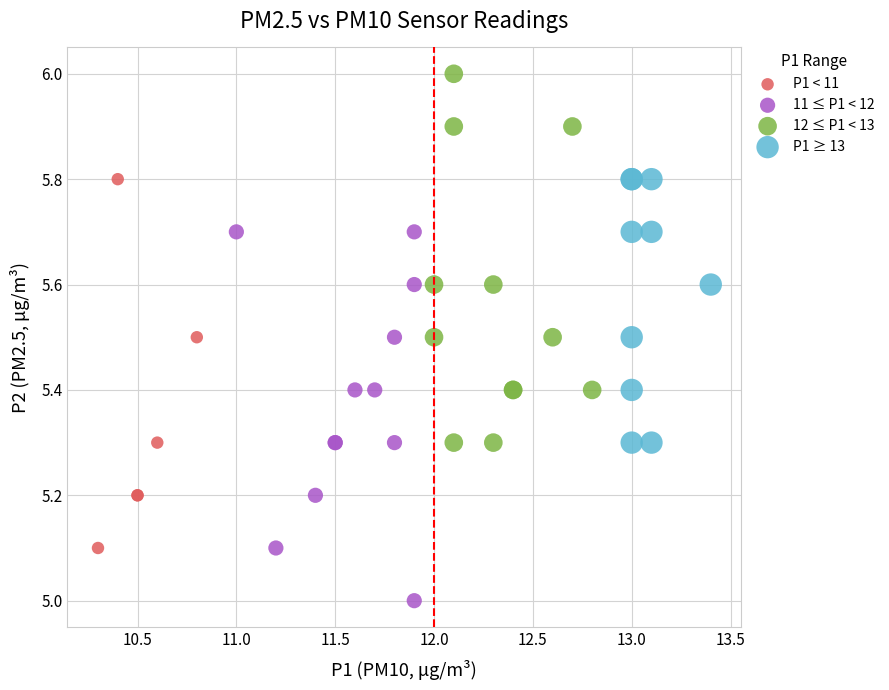

What are all the series names shown in the legend?

P1 < 11, 11 ≤ P1 < 12, 12 ≤ P1 < 13, P1 ≥ 13